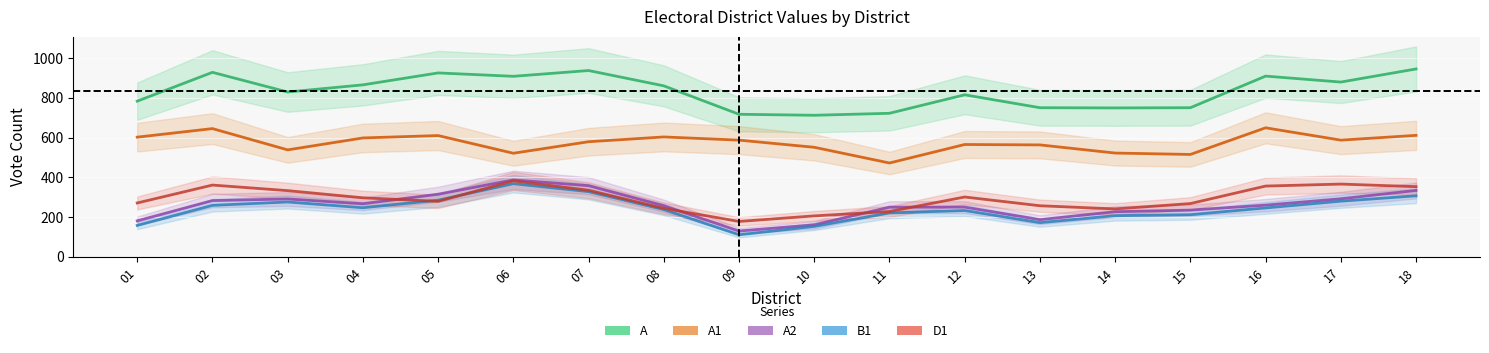

Rank the series at 08 from lowest to highest value.

B1, D1, A2, A1, A